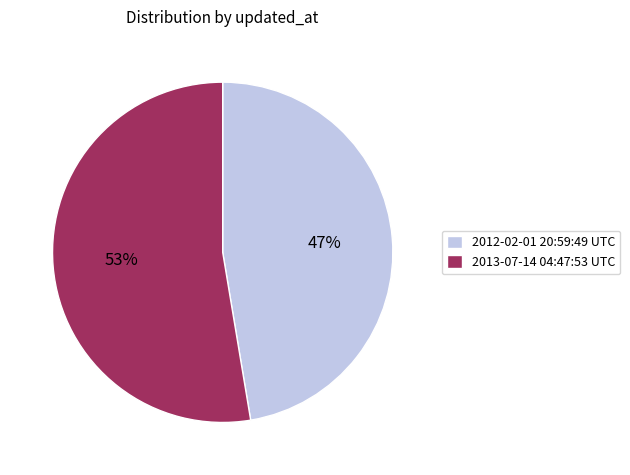

Approximately how many times larger is the value at 2012-02-01 20:59:49 UTC compared to 2013-07-14 04:47:53 UTC?

0.9